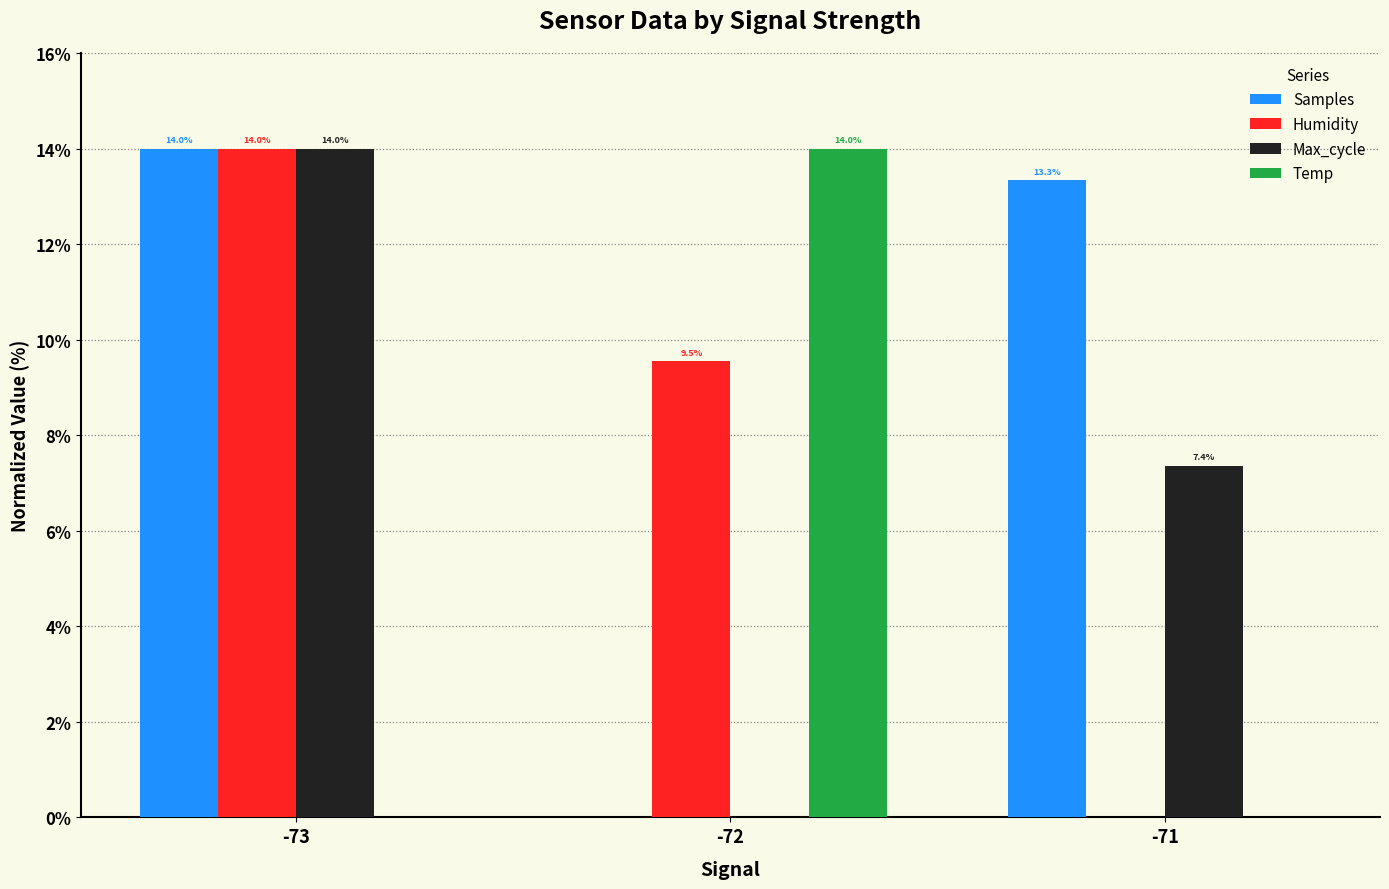

Which series changed the most between -72 and -71?

Temp